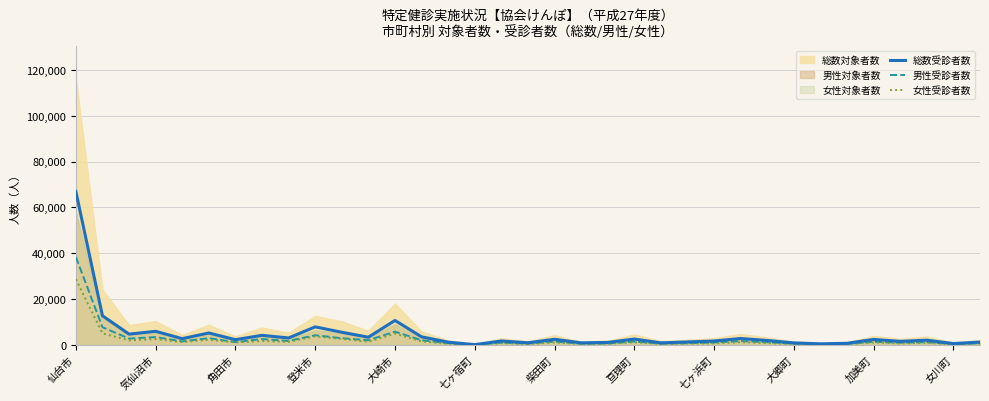

What is the average value of the 男性受診者数 series?

2716